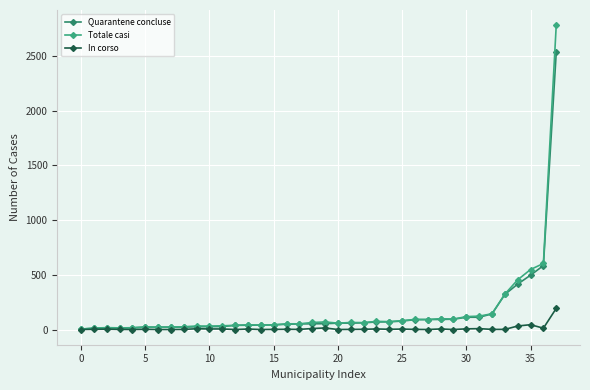

Which series has the largest range (max minus min)?

Totale casi